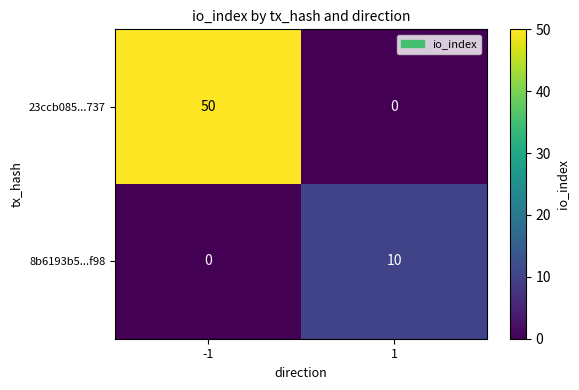

What is the difference between the maximum and minimum values in the 23ccb085...737 series?

50